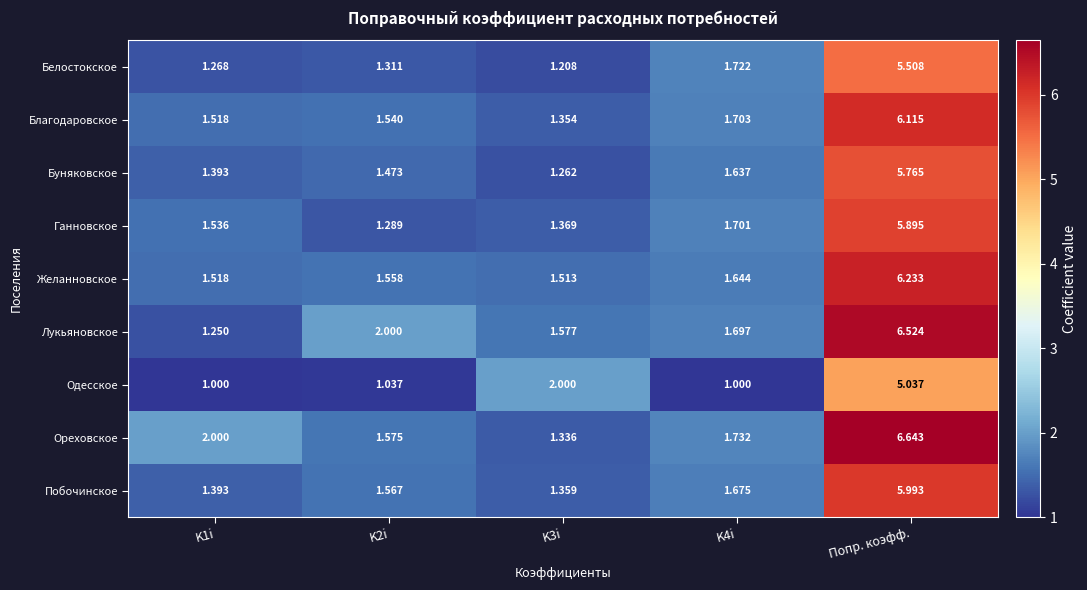

How many distinct data groups are displayed?

9